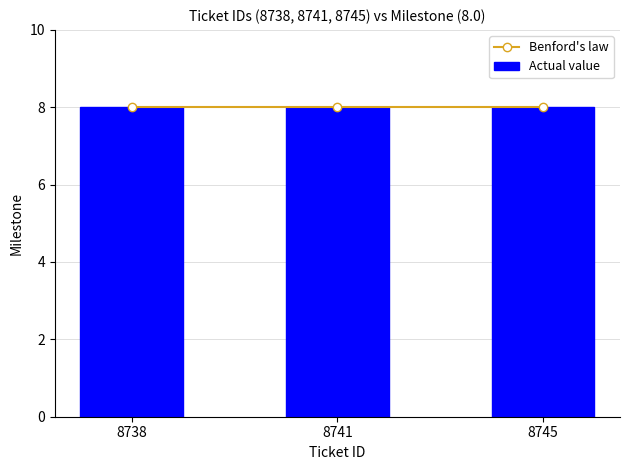

Reading left to right, list all the values displayed in this chart.

Actual value: 8	8	8
Benford_x: 8738	8741	8745
Benford_y: 8	8	8